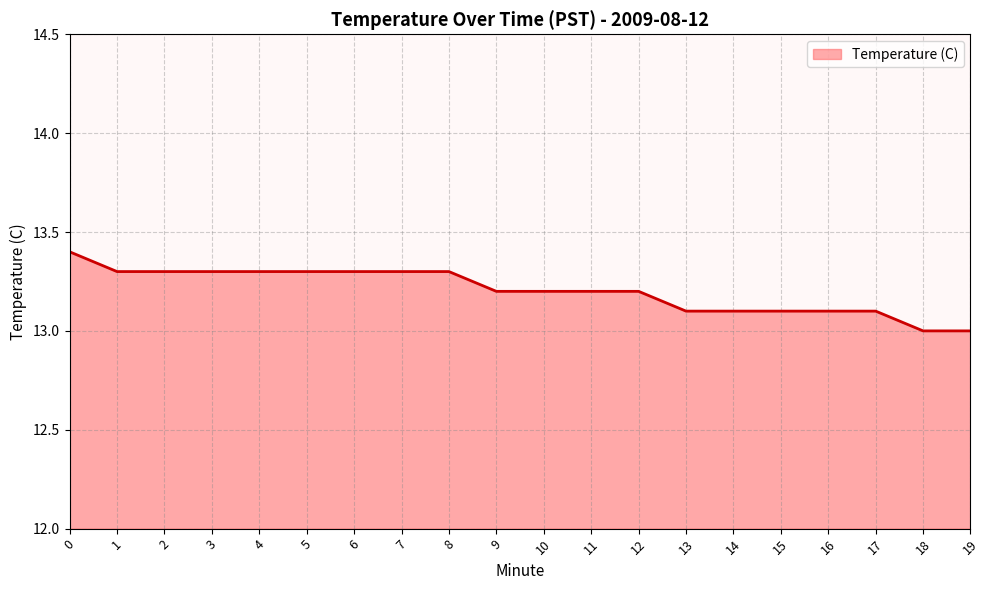

What is the greatest value displayed?

13.4